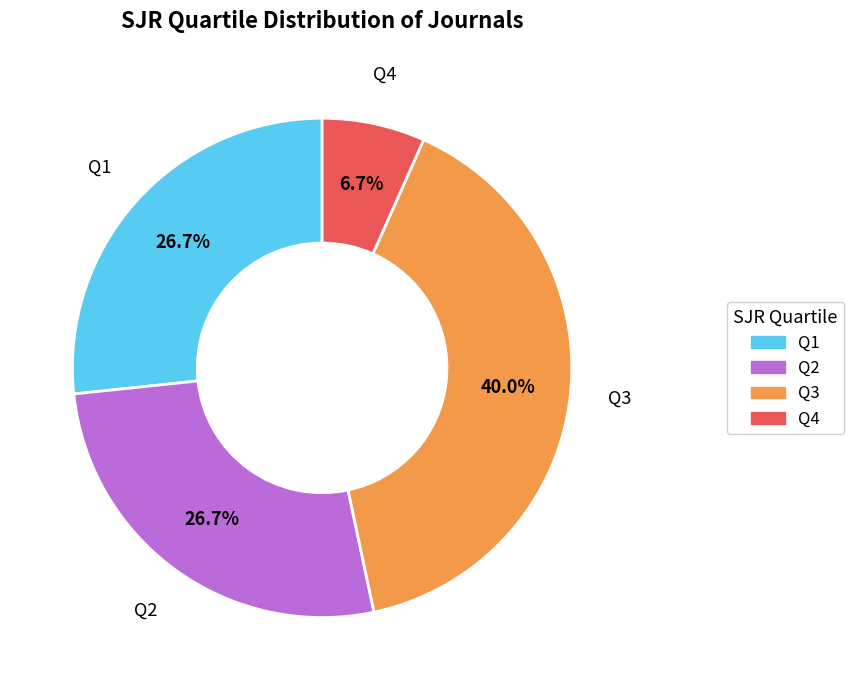

To the nearest percent, what is the difference between the largest and smallest slice percentages?

33%